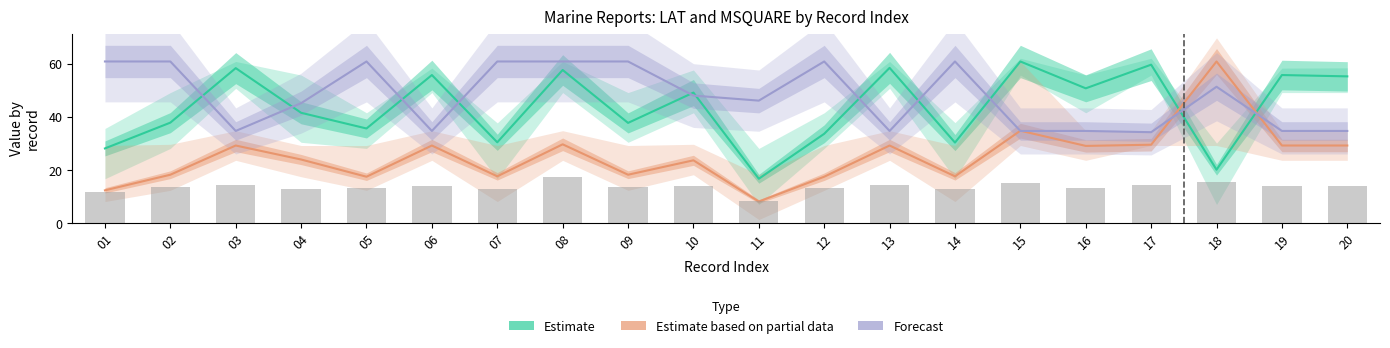

What is the difference between the second highest and minimum values in the Forecast series?

26.6